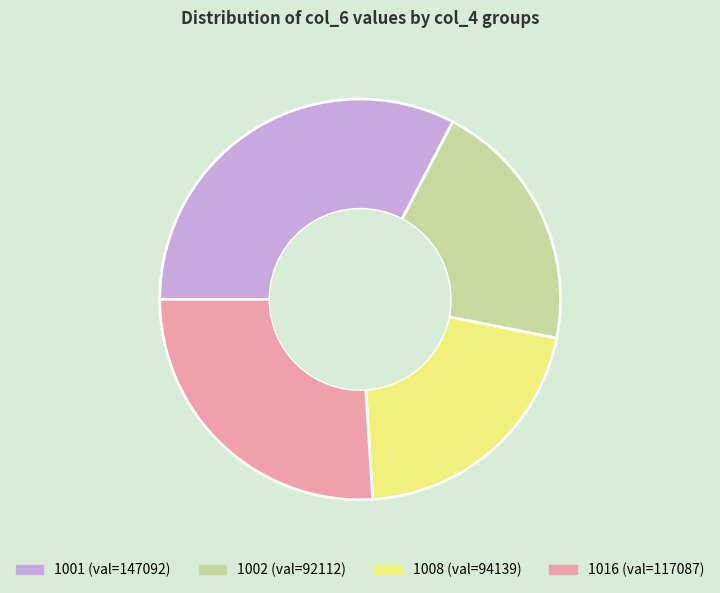

Approximately how many times larger is the value at 1016 compared to 1008?

1.2